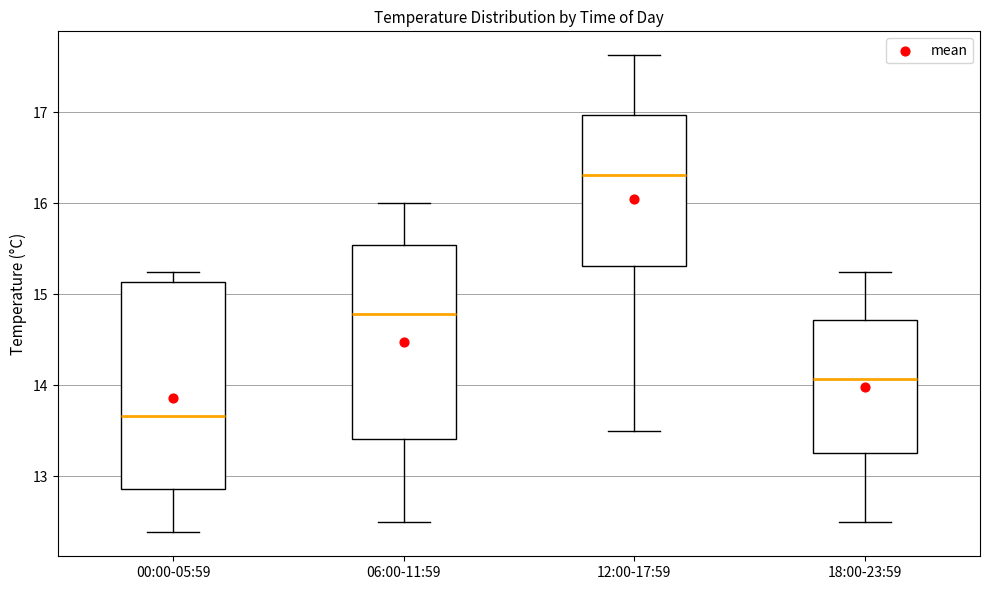

Comparing the boxes themselves (not the whiskers), which one is the tallest?

00:00-05:59